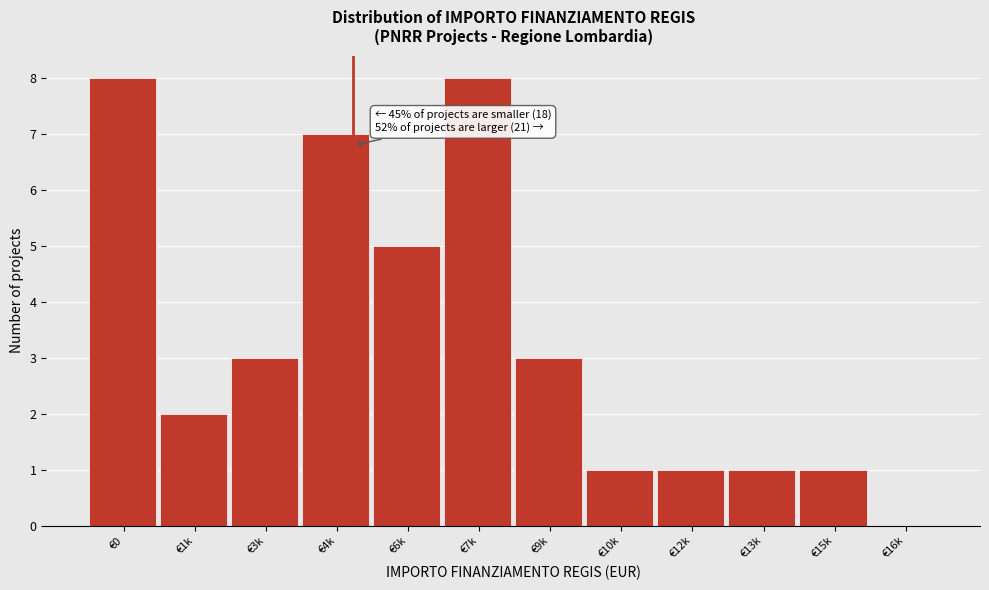

Reading right to left, what are all the values shown in this chart?

€16k=0	€15k=1	€13k=1	€12k=1	€10k=1	€9k=3	€7k=8	€6k=5	€4k=7	€3k=3	€1k=2	€0=8